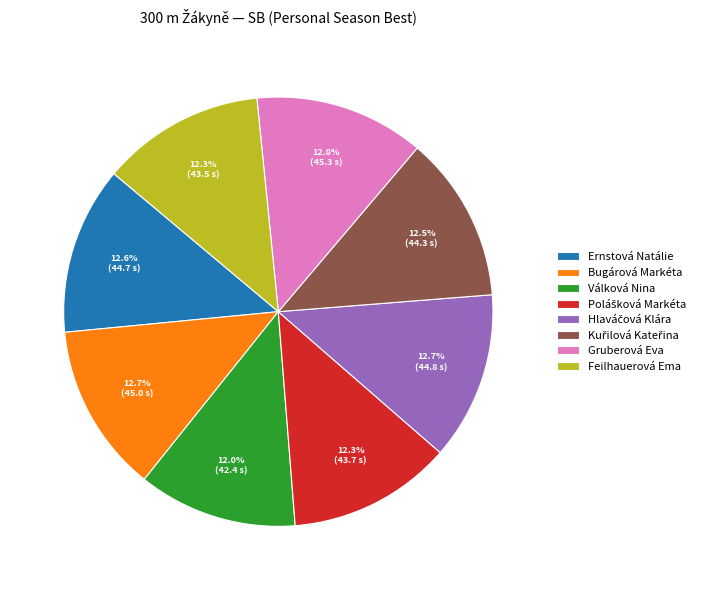

Does any single category account for the majority?

No